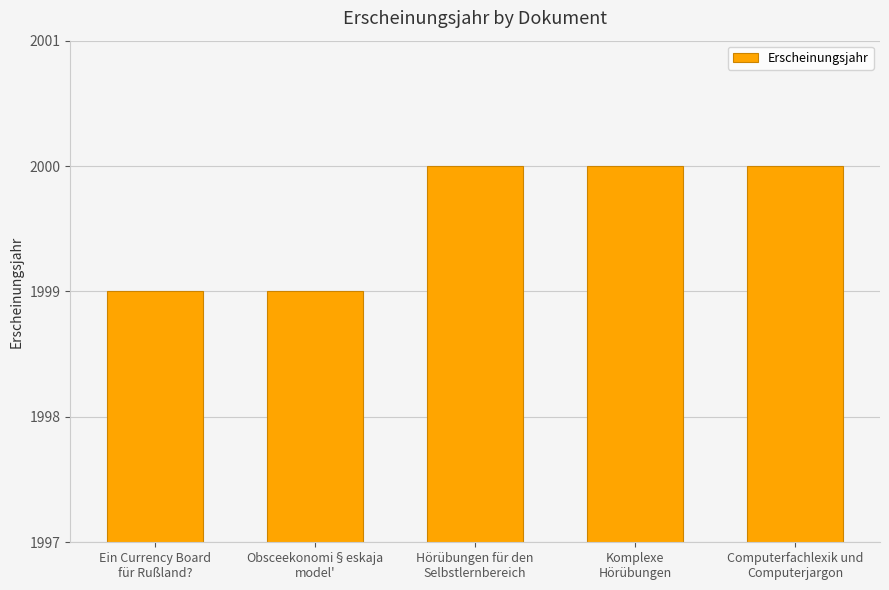

Is it true that the value at Ein Currency Board
für Rußland? is 3494?

False